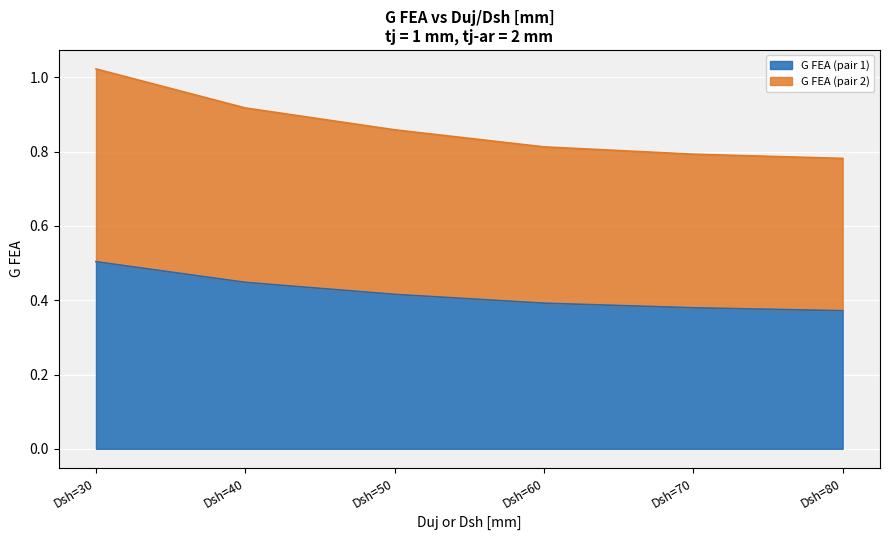

Rank the series at Dsh=80 from highest to lowest value.

G FEA (pair 2), G FEA (pair 1)